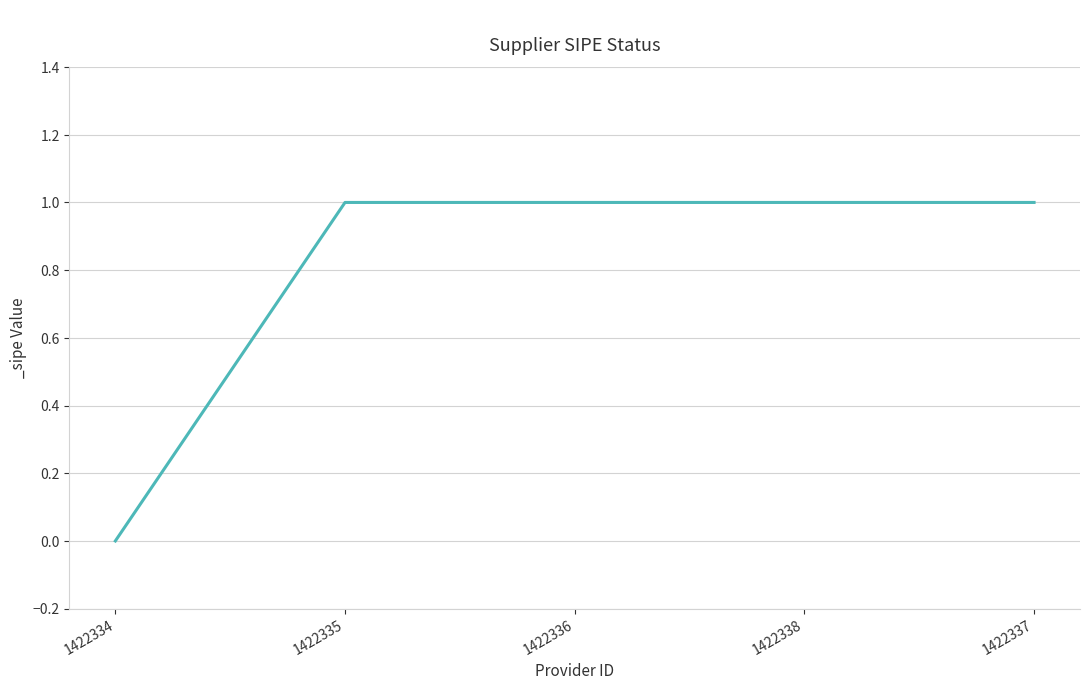

What position from the right is 1422338?

2